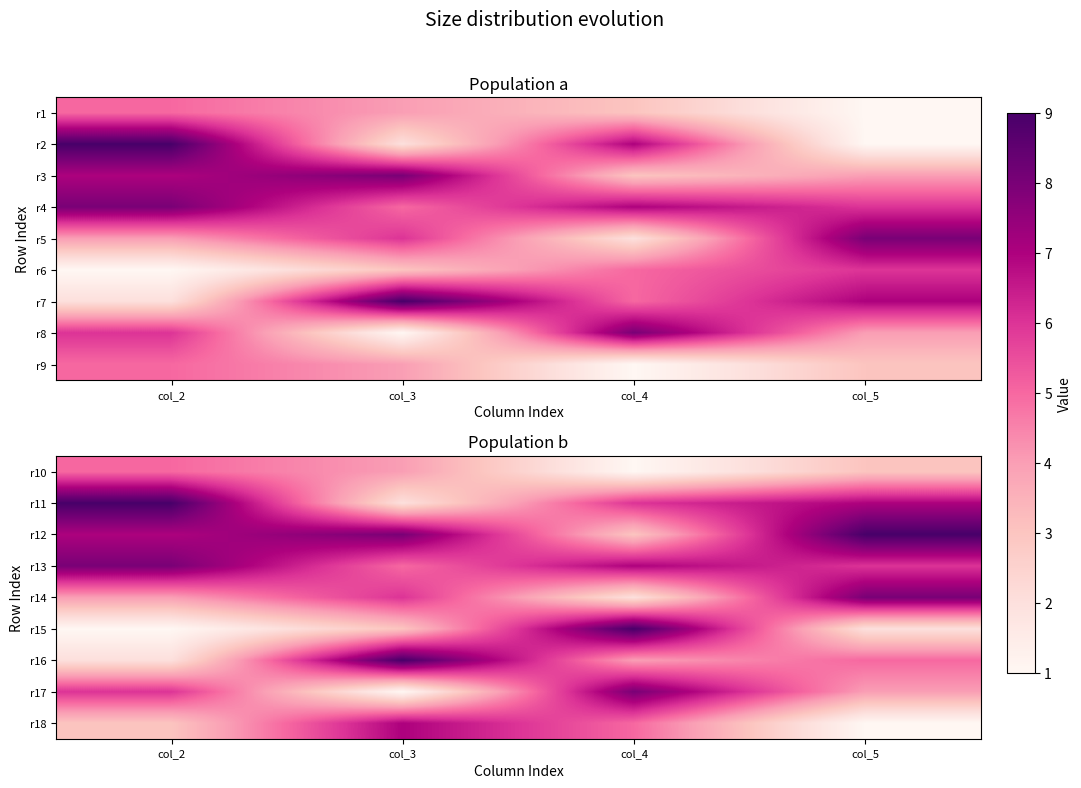

What is the total value across all series at col_5?

45